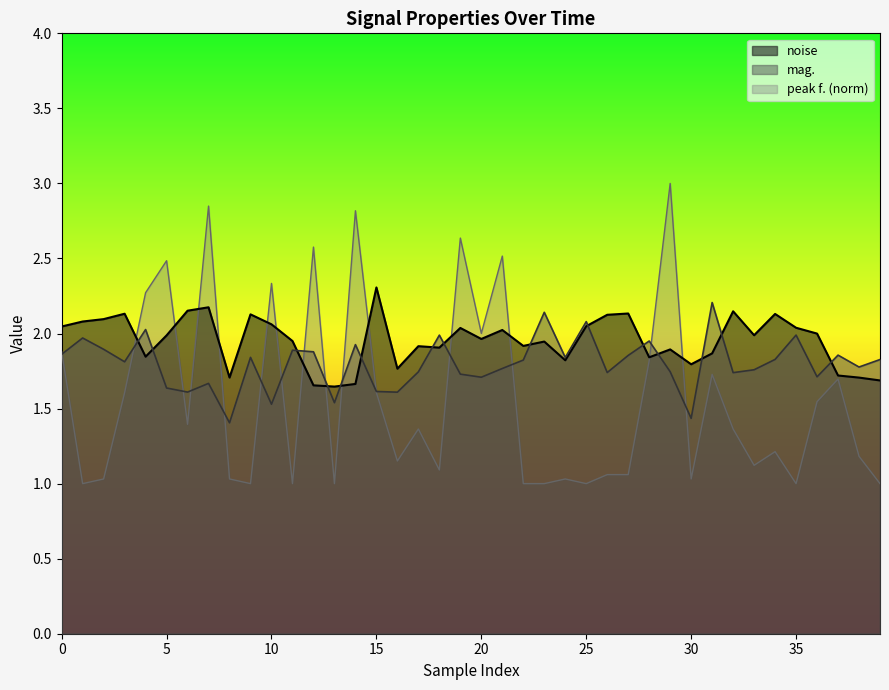

True or false: mag. has a value of 1.9 at 11.

True